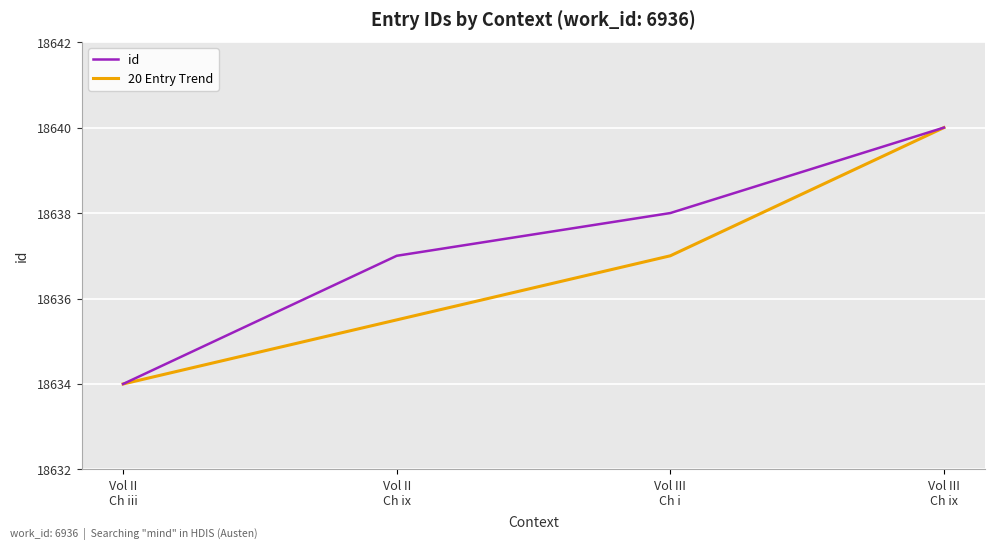

At Vol II
Ch ix, list the series in order from smallest to largest.

20 Entry Trend, id